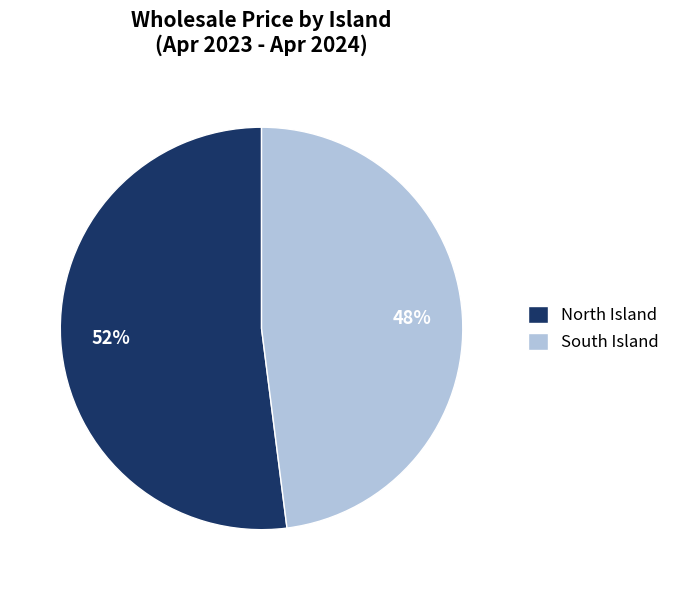

Is the sum of South Island and North Island greater than half?

Yes